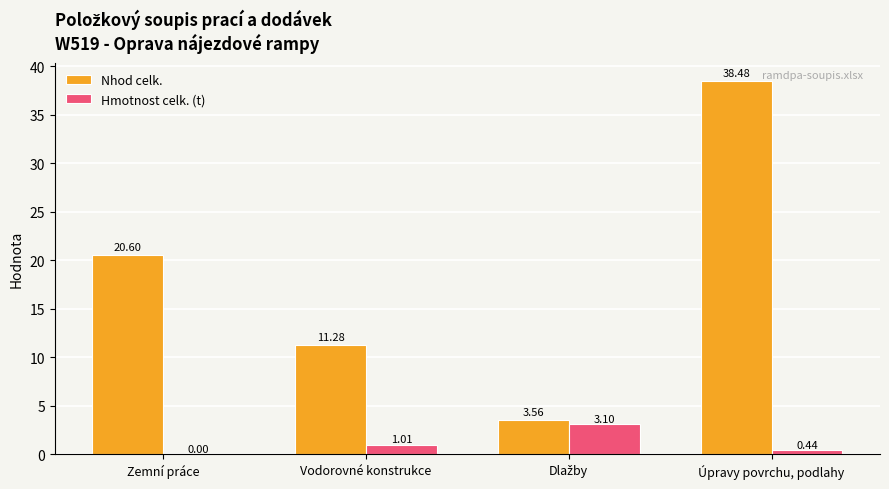

Between Vodorovné konstrukce and Úpravy povrchu, podlahy, which series saw the biggest shift?

Nhod celk.